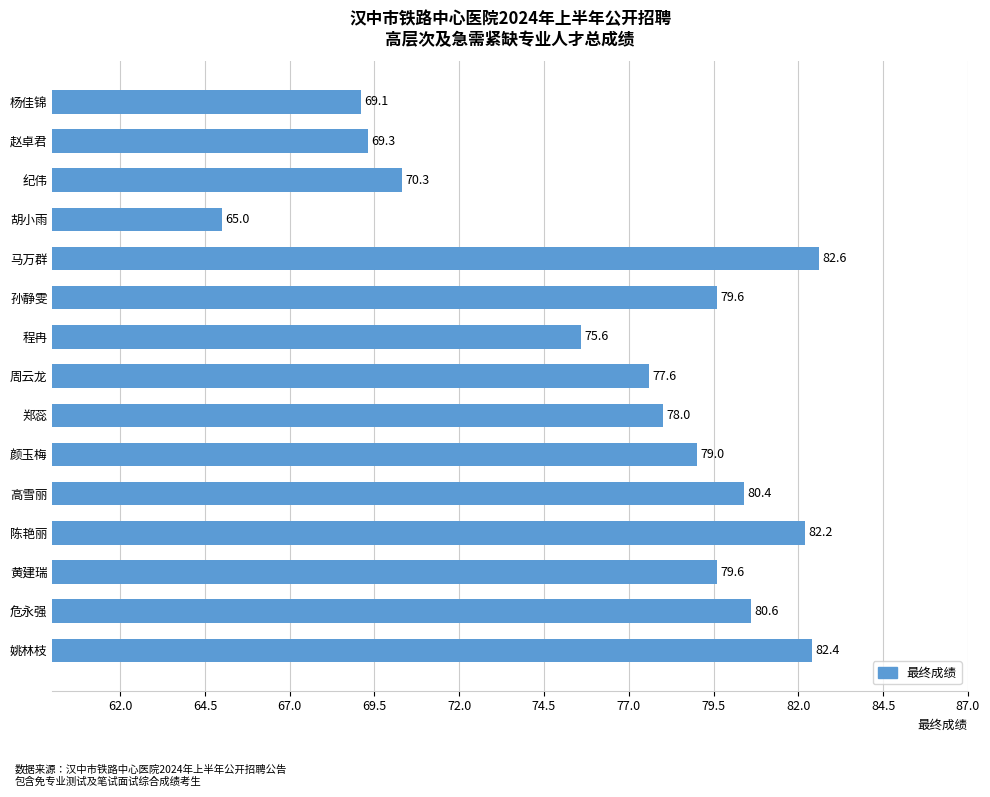

What is the average value?

76.8